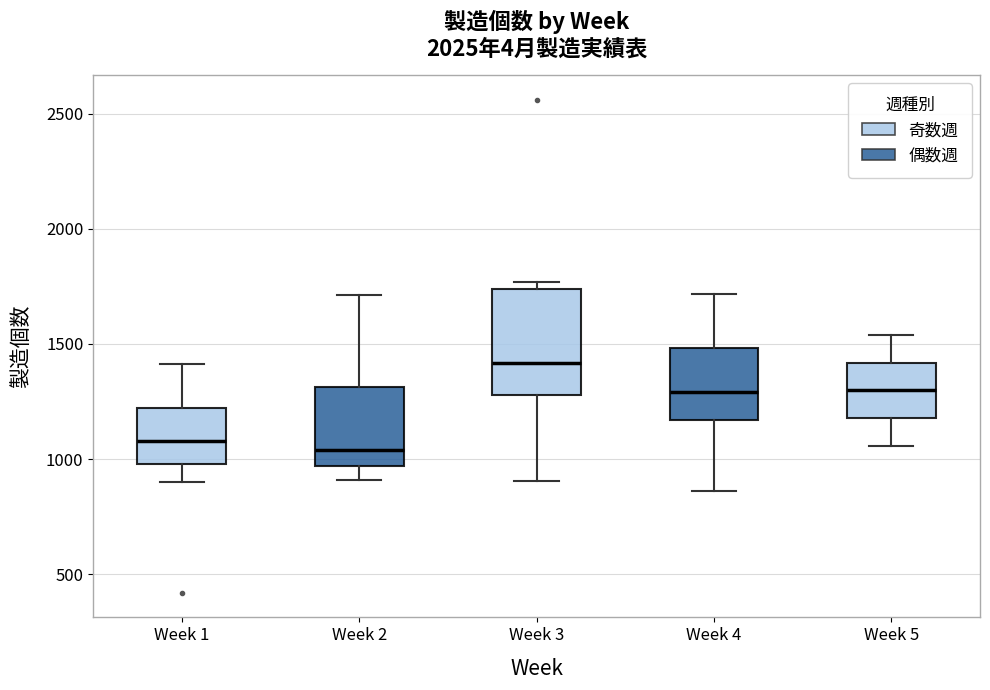

Reading left to right, transcribe this box plot: for each box, give where its median line is, the range the box spans, and where its two whiskers end, as read against the y-axis. The values are not printed on the chart, so give them approximately, as read against the axis.

Week 1: median 1100, box 1000 to 1200, whiskers 900 to 1400
Week 2: median 1050, box 950 to 1300, whiskers 900 to 1700
Week 3: median 1400, box 1300 to 1750, whiskers 900 to 1750 (just above the box's upper edge)
Week 4: median 1300, box 1150 to 1500, whiskers 850 to 1700
Week 5: median 1300, box 1200 to 1400, whiskers 1050 to 1550